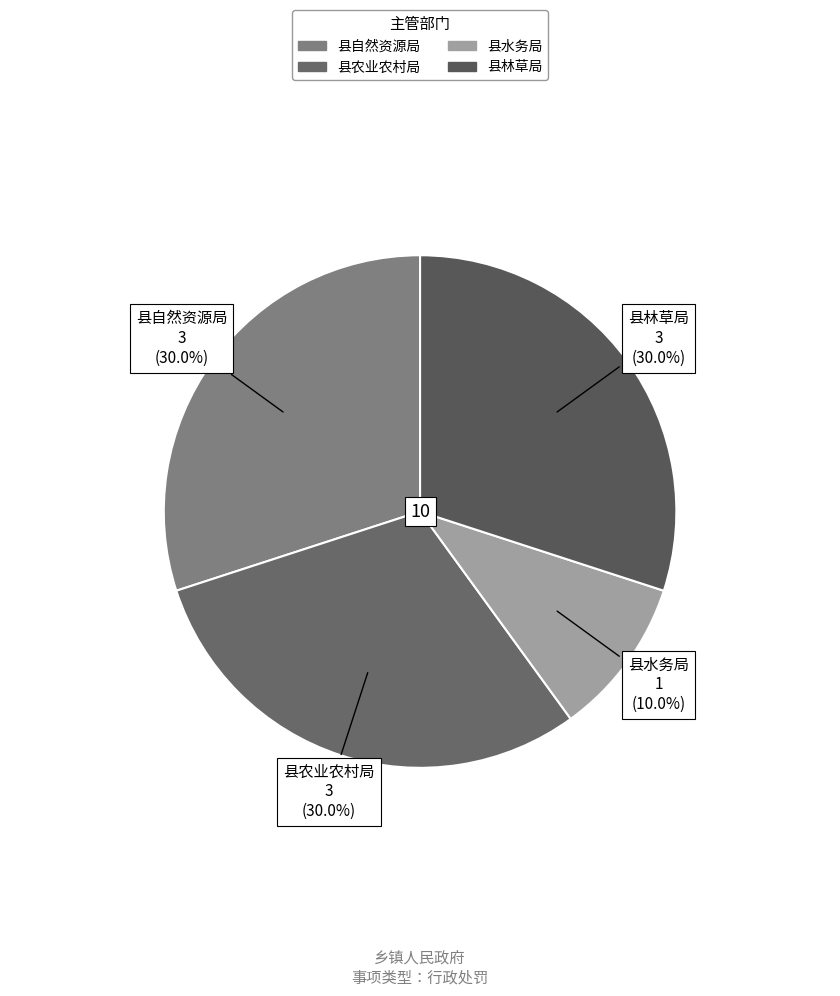

How many segments does this pie chart have?

4